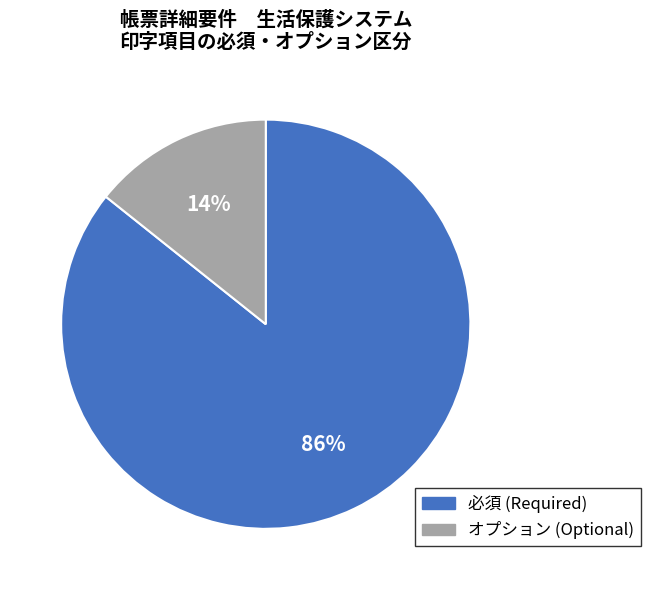

Which has a higher value, オプション or 必須?

必須